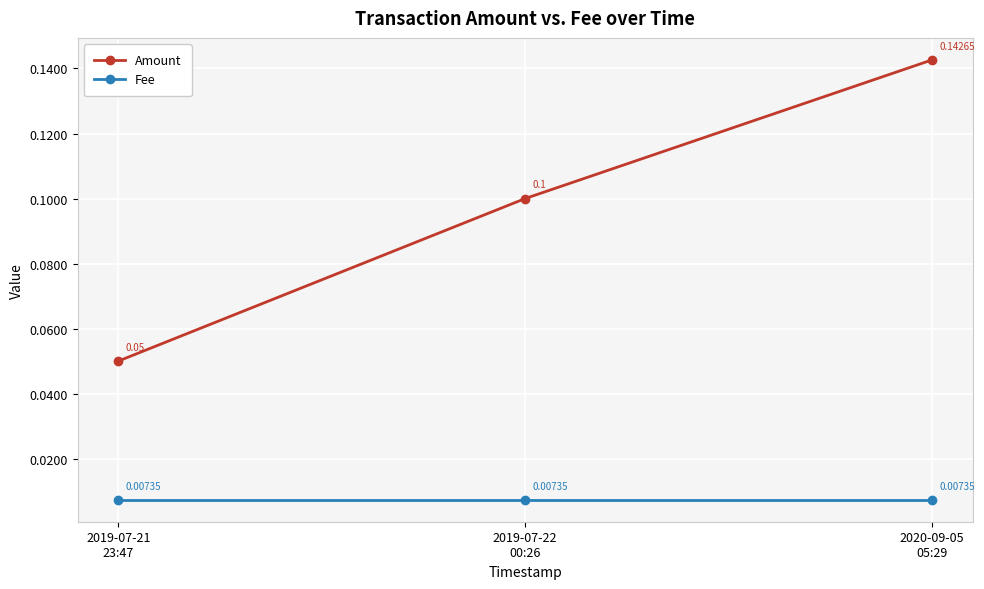

What is the total value across all series at 2019-07-21
23:47?

0.1